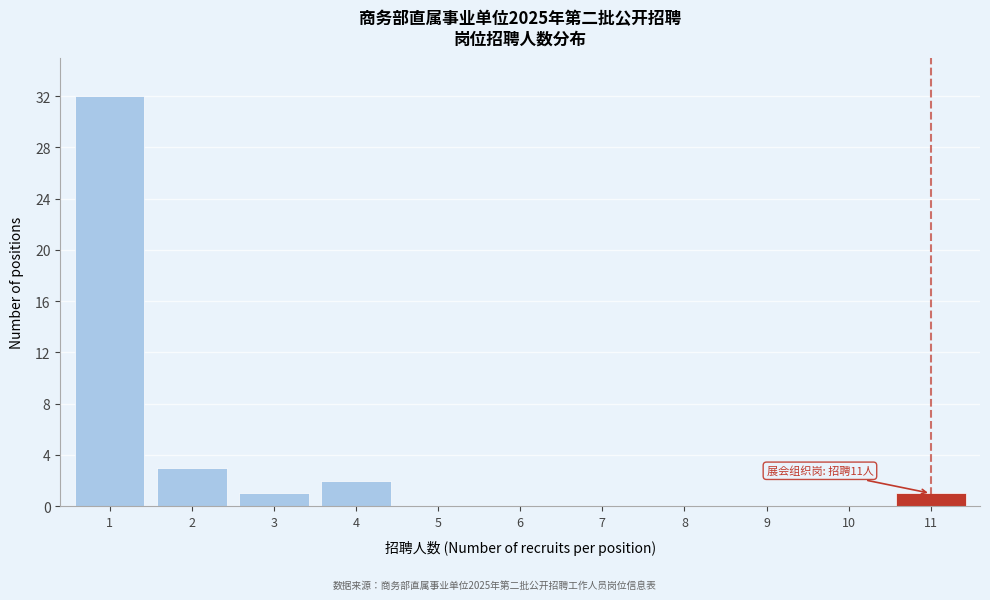

Reading right to left, extract all data points from this chart.

11=1	10=0	9=0	8=0	7=0	6=0	5=0	4=2	3=1	2=3	1=32